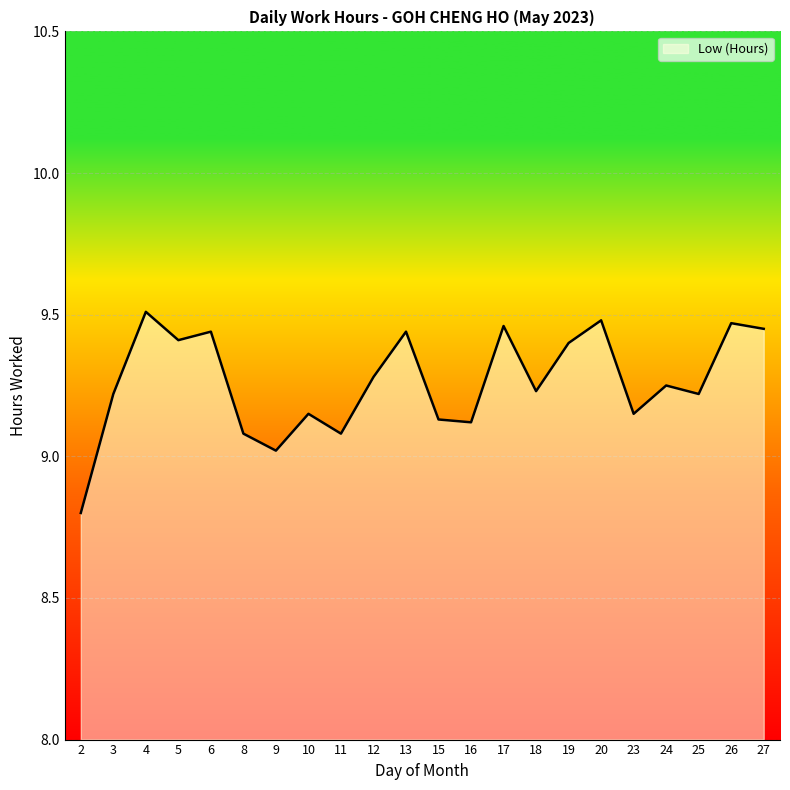

What is the smallest value displayed?

8.8